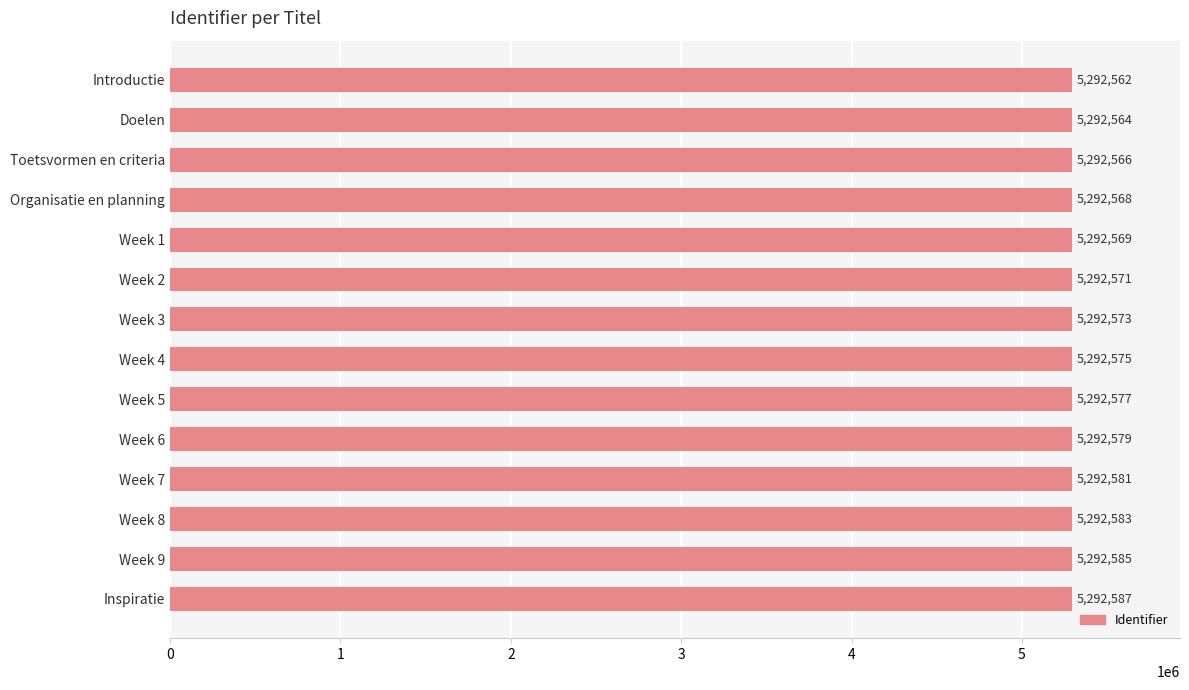

What is the change in value from Week 5 to Week 6?

+2